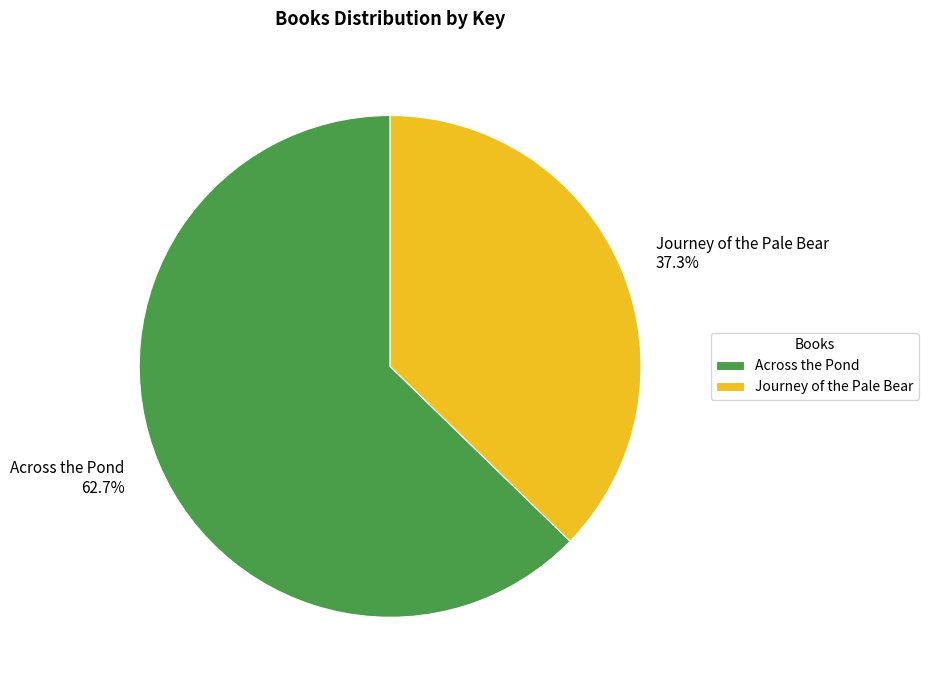

What is the smallest slice in the pie chart?

Journey of the Pale Bear